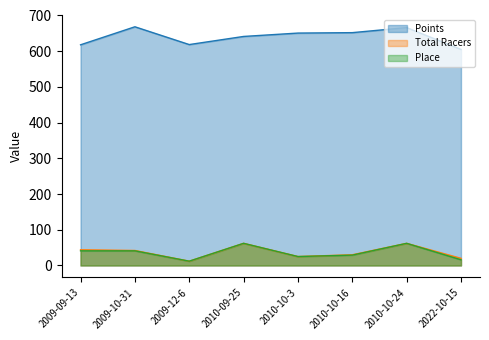

Does the chart display data point markers on the line(s)?

No